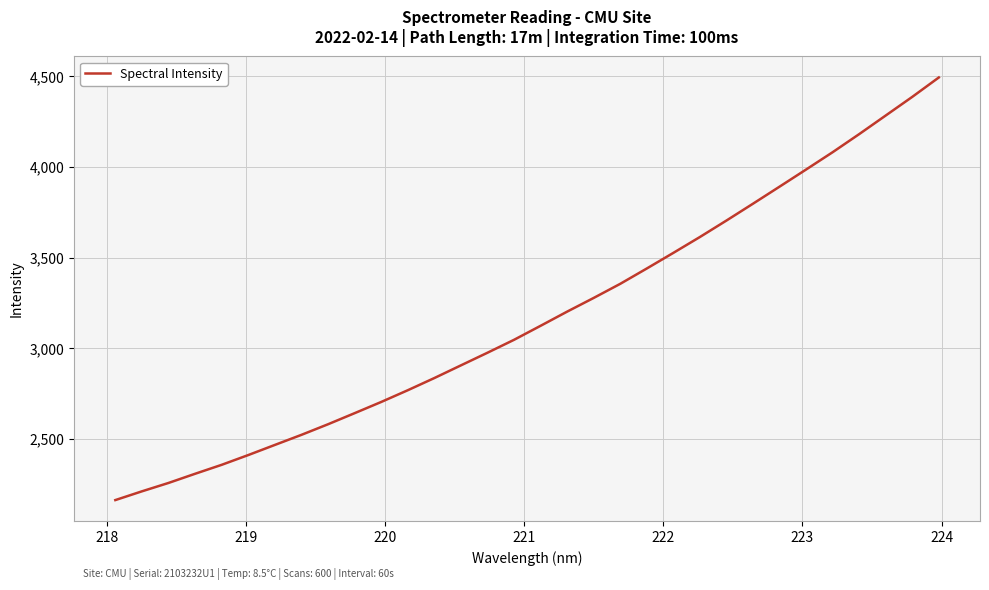

What is the difference between the maximum and minimum values?

2332.8